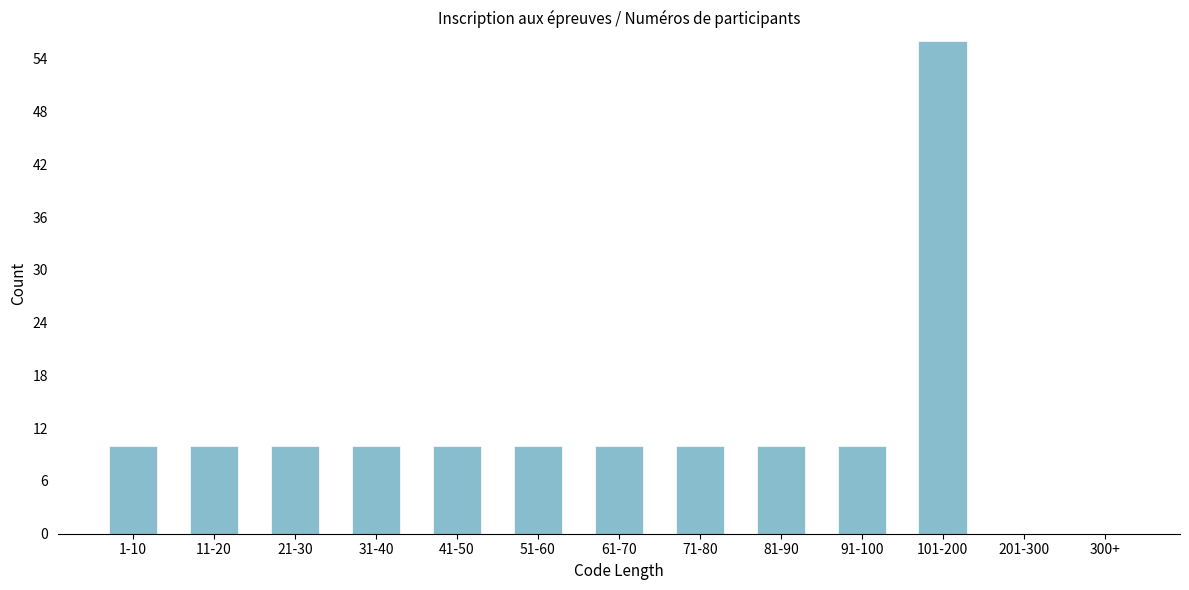

Reading left to right, what are all the values shown in this chart?

1-10=10	11-20=10	21-30=10	31-40=10	41-50=10	51-60=10	61-70=10	71-80=10	81-90=10	91-100=10	101-200=56	201-300=0	300+=0